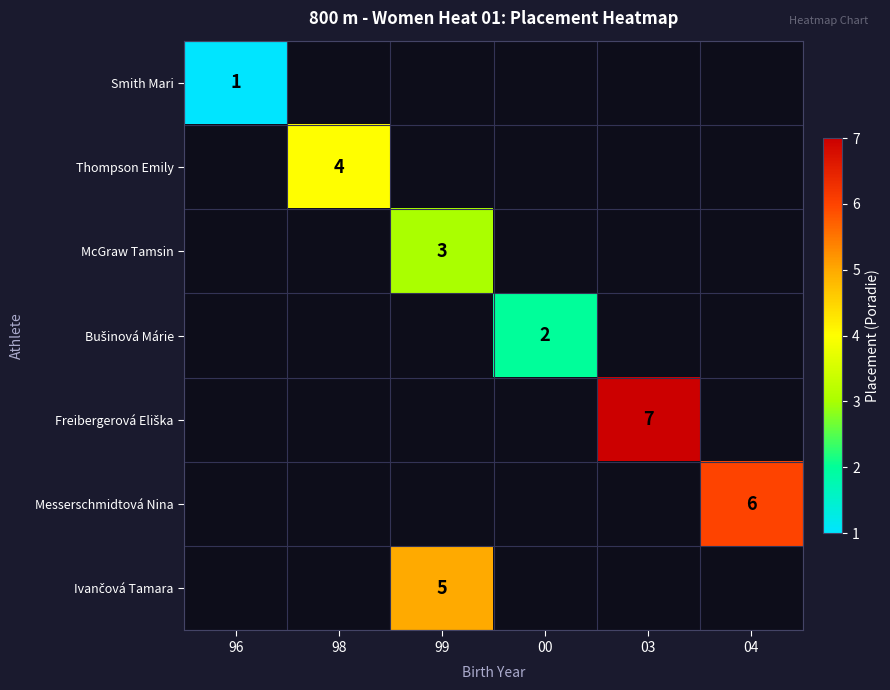

How many series are shown in this chart?

7